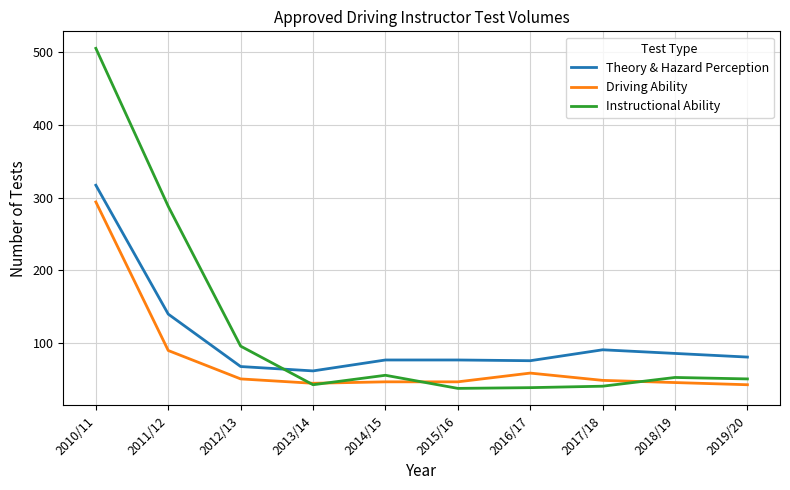

At which label is Theory & Hazard Perception closest to 189?

2011/12